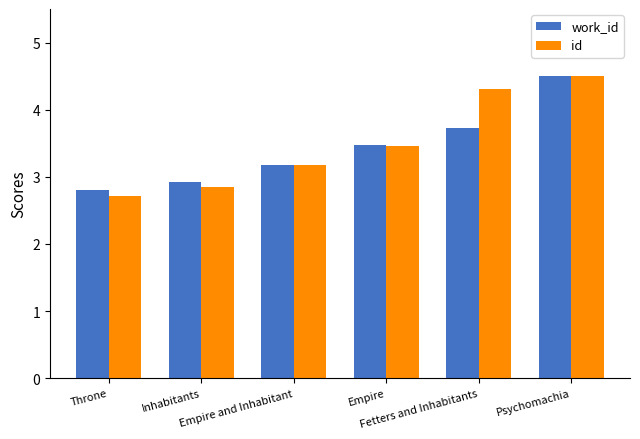

Reading left to right, list all the values displayed in this chart.

work_id: 2.8	2.9	3.2	3.5	3.7	4.5
id: 2.7	2.8	3.2	3.5	4.3	4.5